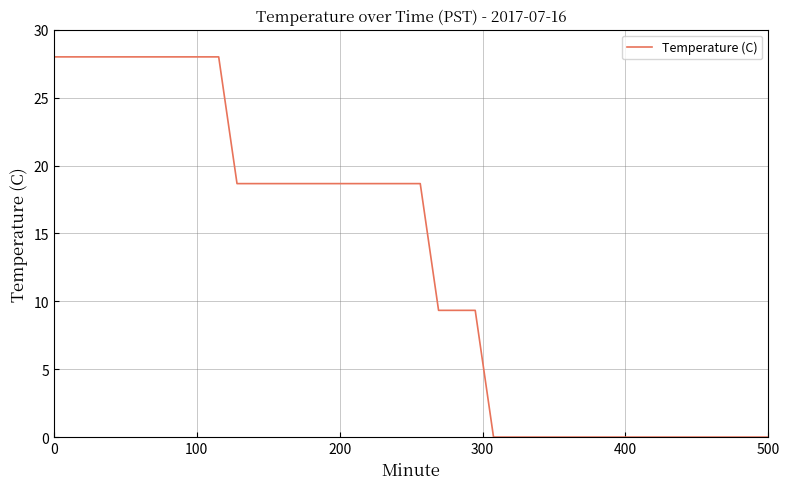

What is the difference between the maximum and minimum values?

28.0